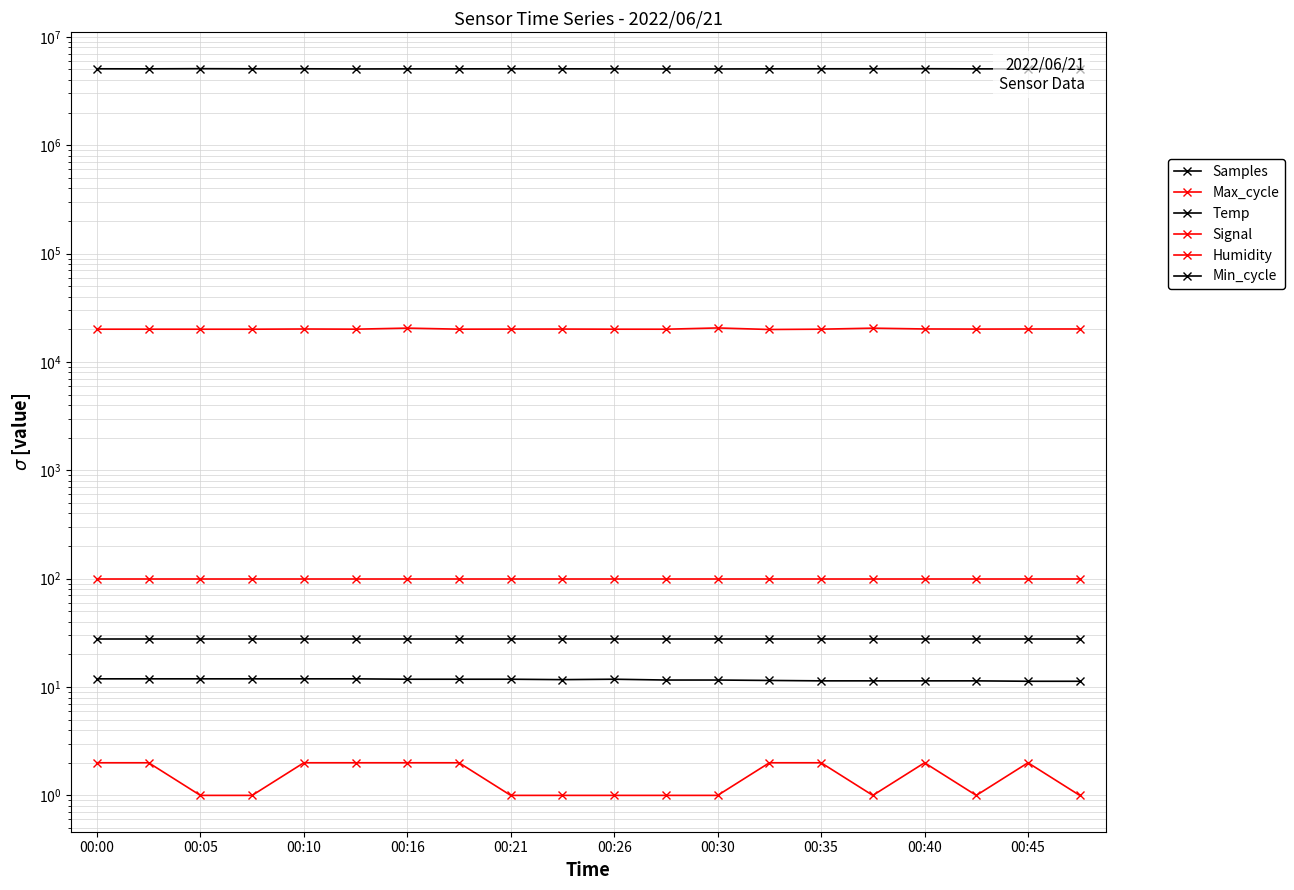

Which label corresponds to the largest value in the chart?

00:05